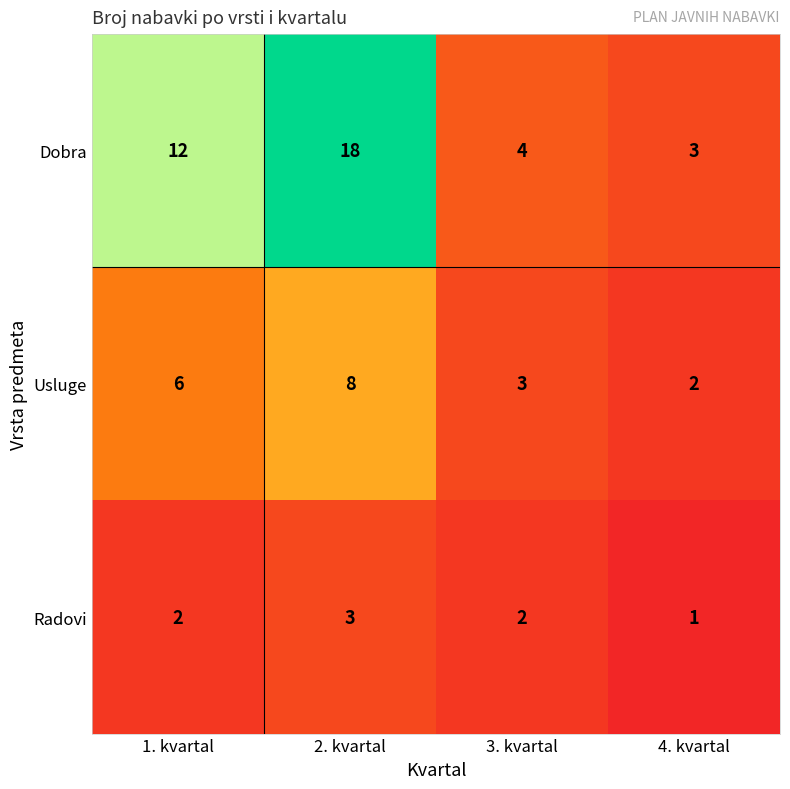

True or false: Dobra has a value of 12 at 1. kvartal.

True